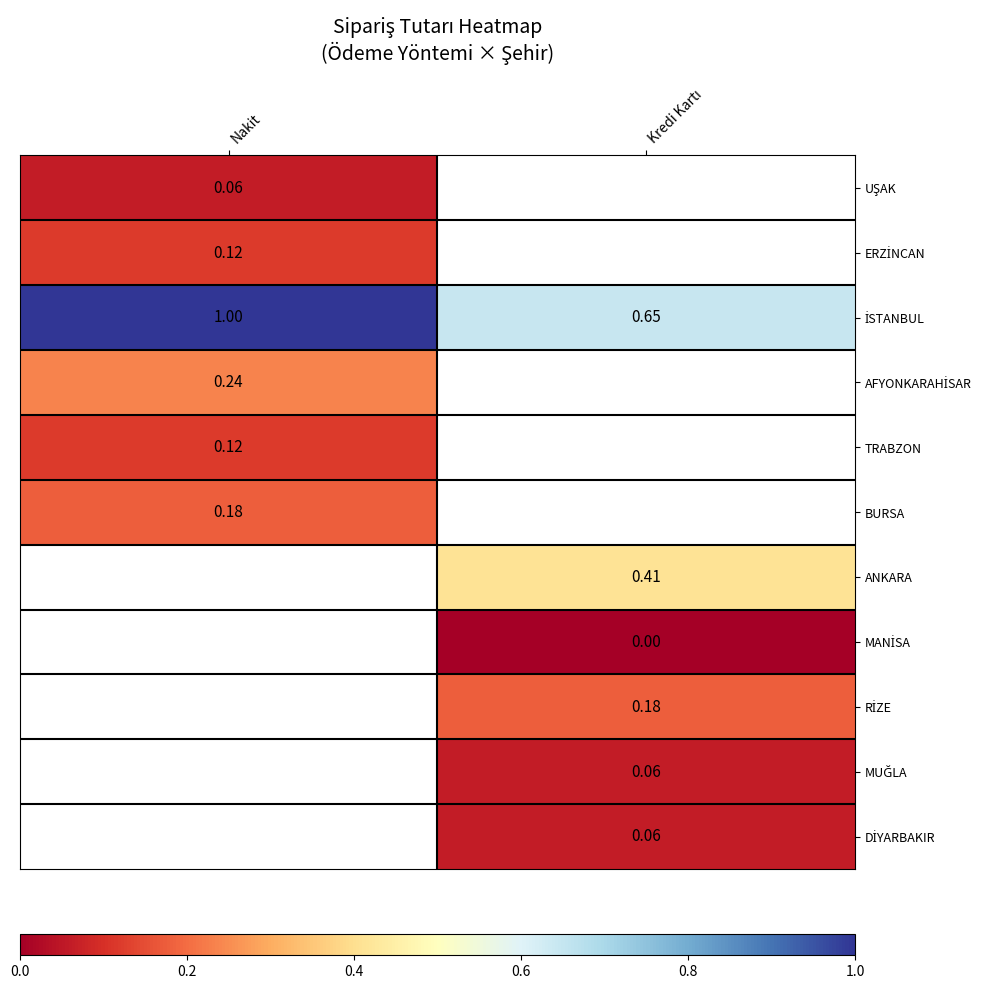

How many positive values does the BURSA series have?

1